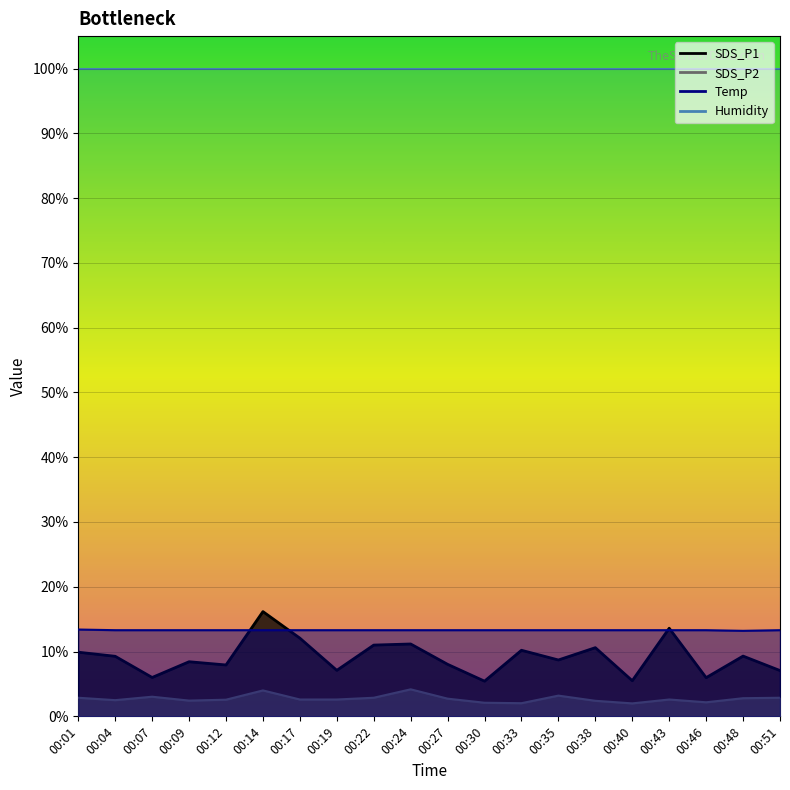

In SDS_P2, how many points are higher than both neighbors (excluding endpoints)?

5